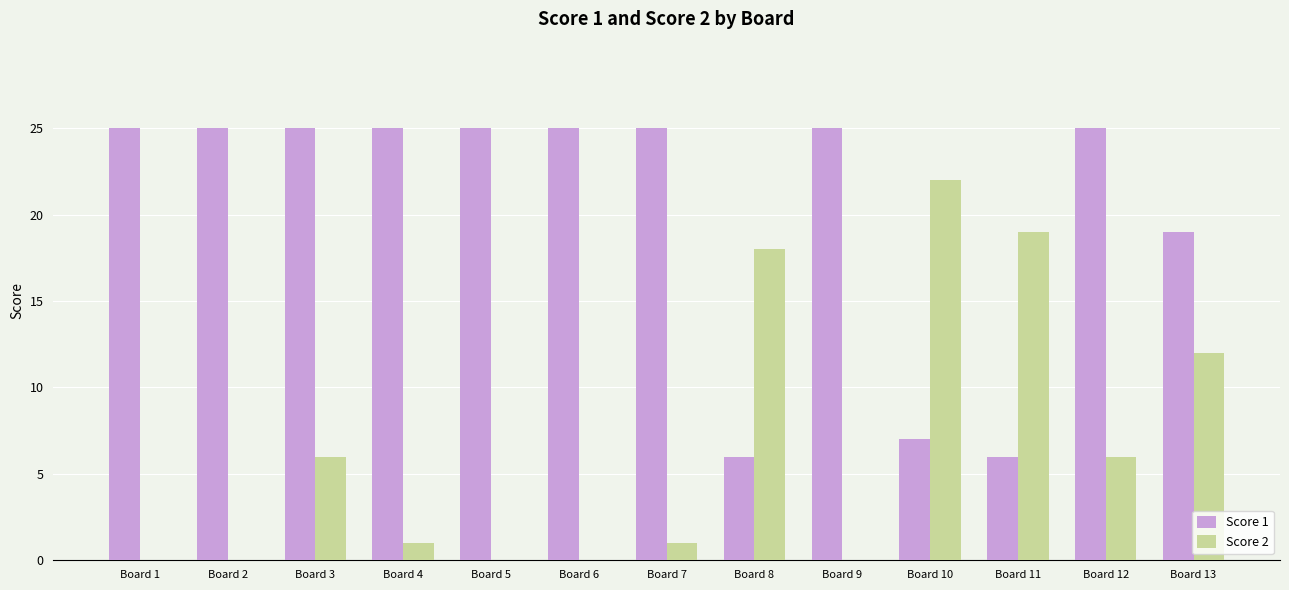

Is the value of Score 2 at Board 3 greater than the value of Score 1 at Board 5?

No